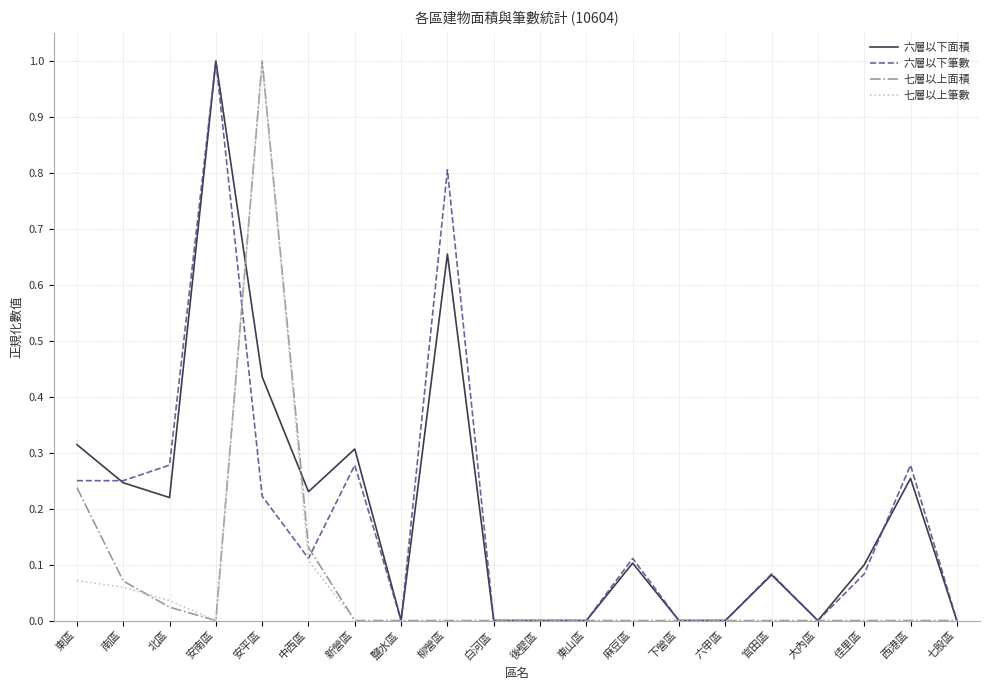

What position from the right is 六甲區?

6